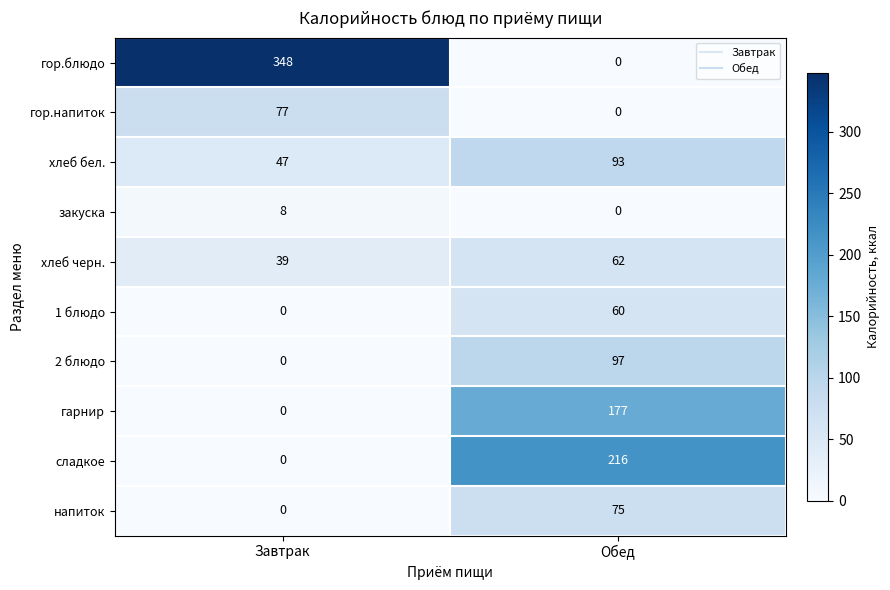

Which series has the largest total across all categories?

гор.блюдо